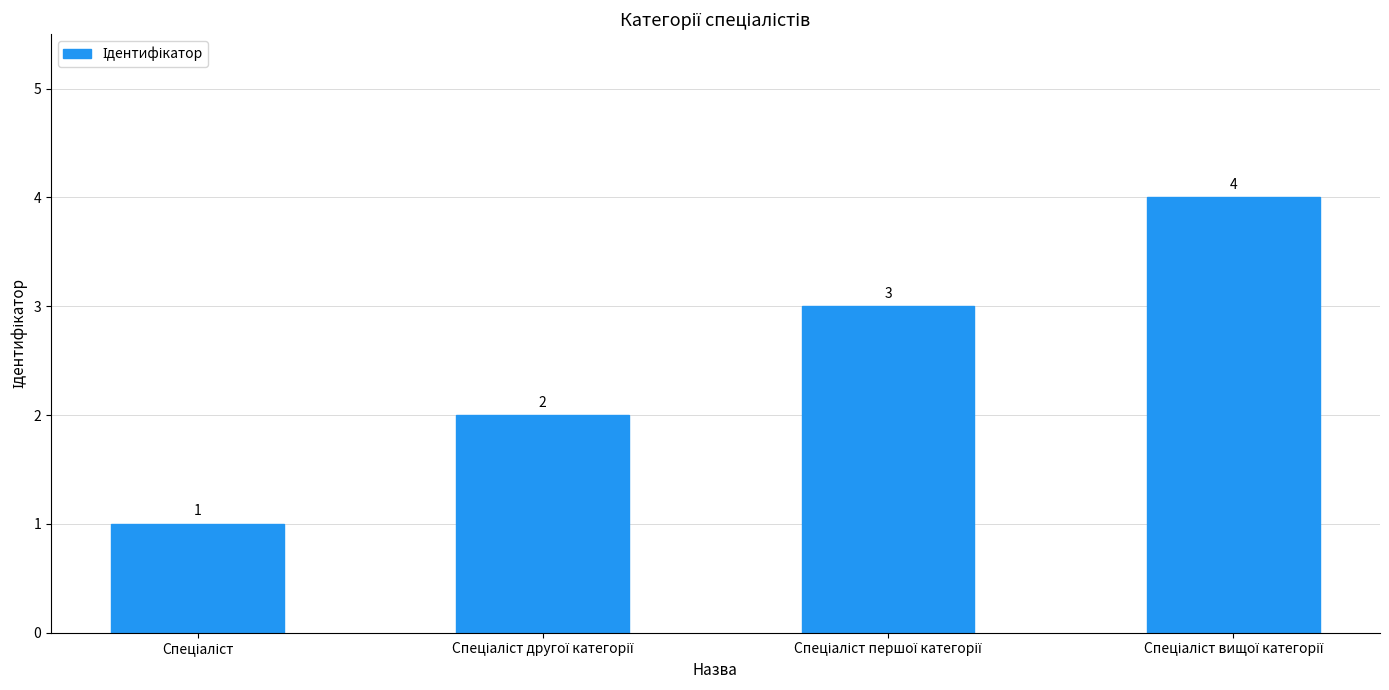

What is the greatest value displayed?

4